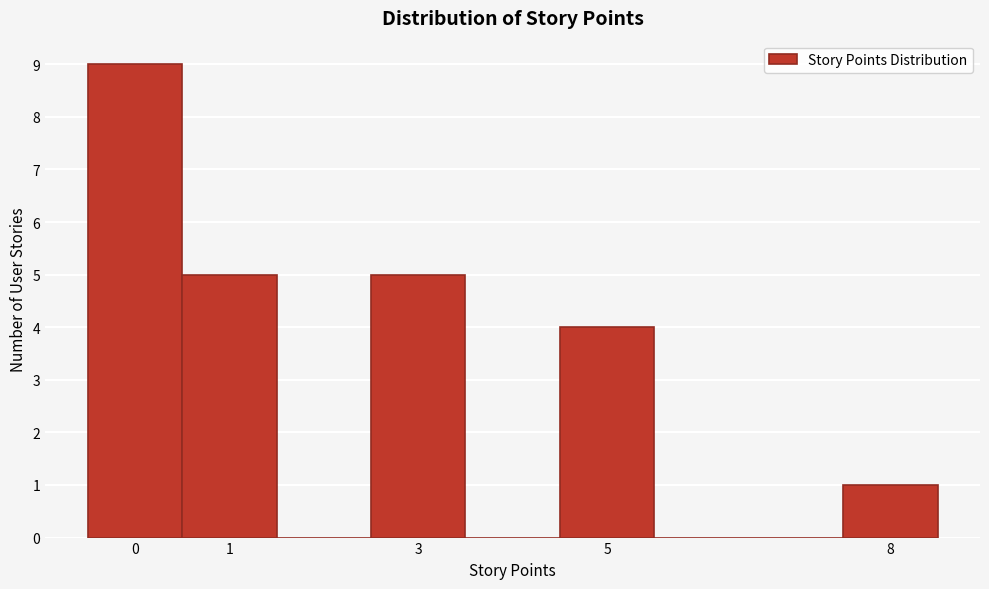

Reading left to right, transcribe this chart: for each bar, give the range it covers on the x-axis and its height. The values are not printed on the chart, so give them approximately, as read against the axis.

-0.5 to 0.5: 9
0.5 to 1.5: 5
1.5 to 2.5: 0
2.5 to 3.5: 5
3.5 to 4.5: 0
4.5 to 5.5: 4
5.5 to 6.5: 0
6.5 to 7.5: 0
7.5 to 8.5: 1